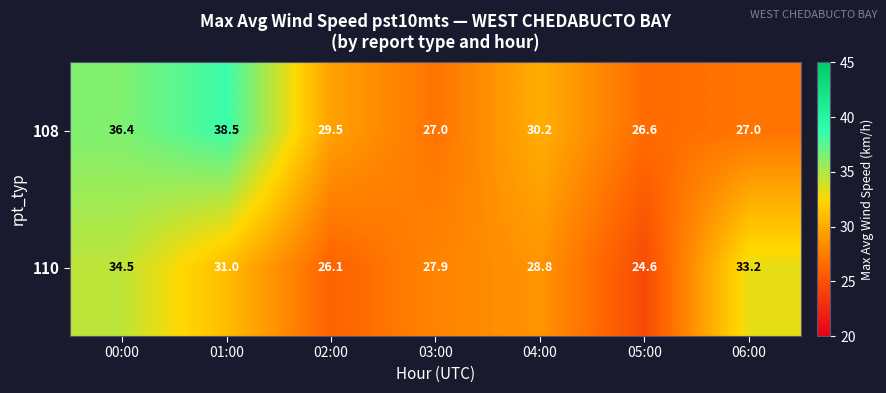

Reading left to right, transcribe all the data shown in this chart.

108: 36.4	38.5	29.5	27.0	30.2	26.6	27.0
110: 34.5	31.0	26.1	27.9	28.8	24.6	33.2